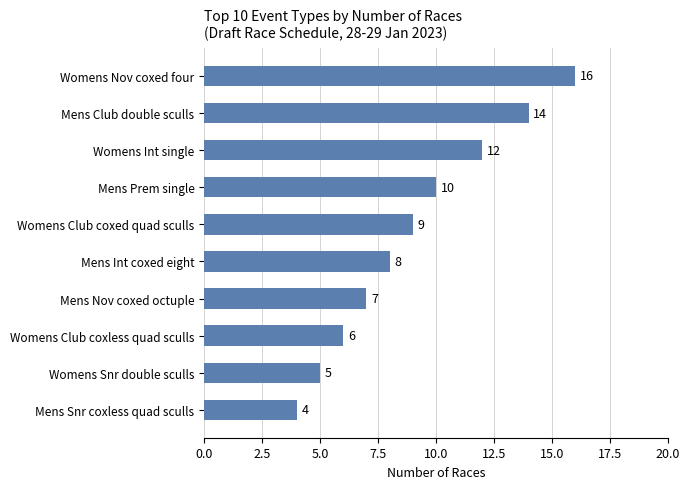

What is the change in value from Womens Snr double sculls to Womens Int single?

+7